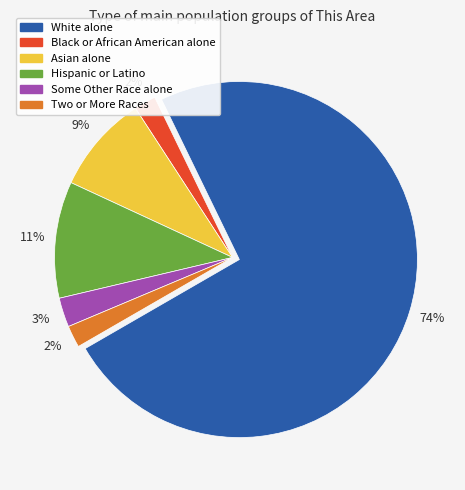

Is the sum of Black or African American alone and Some Other Race alone greater than half?

No